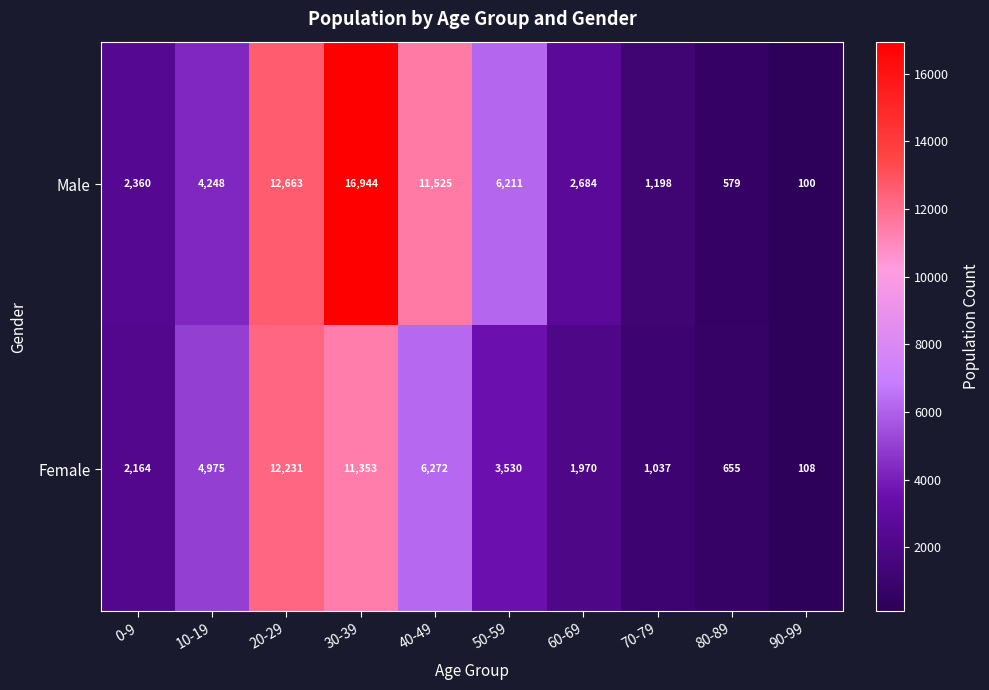

At which label is Female closest to 6169?

40-49